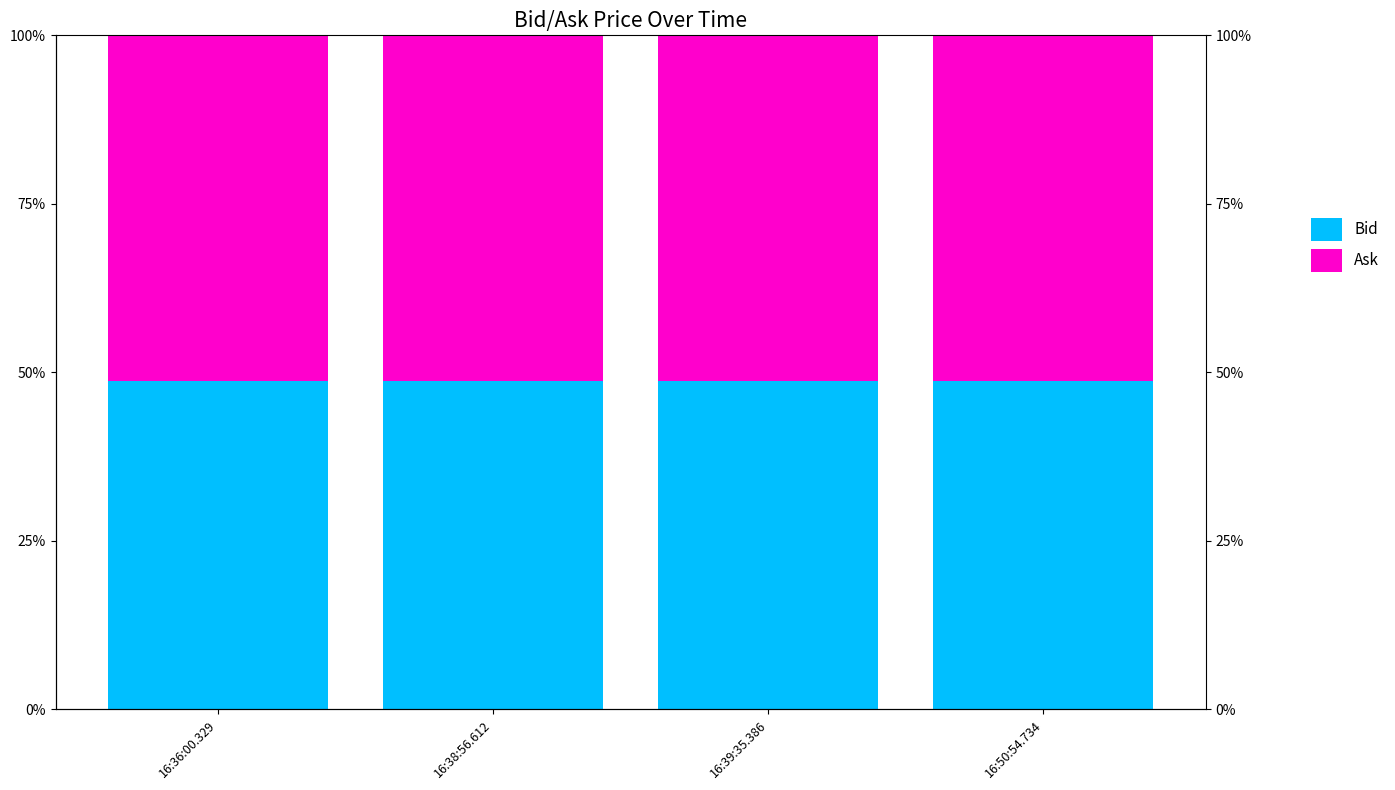

Which series has the largest total across all categories?

Ask